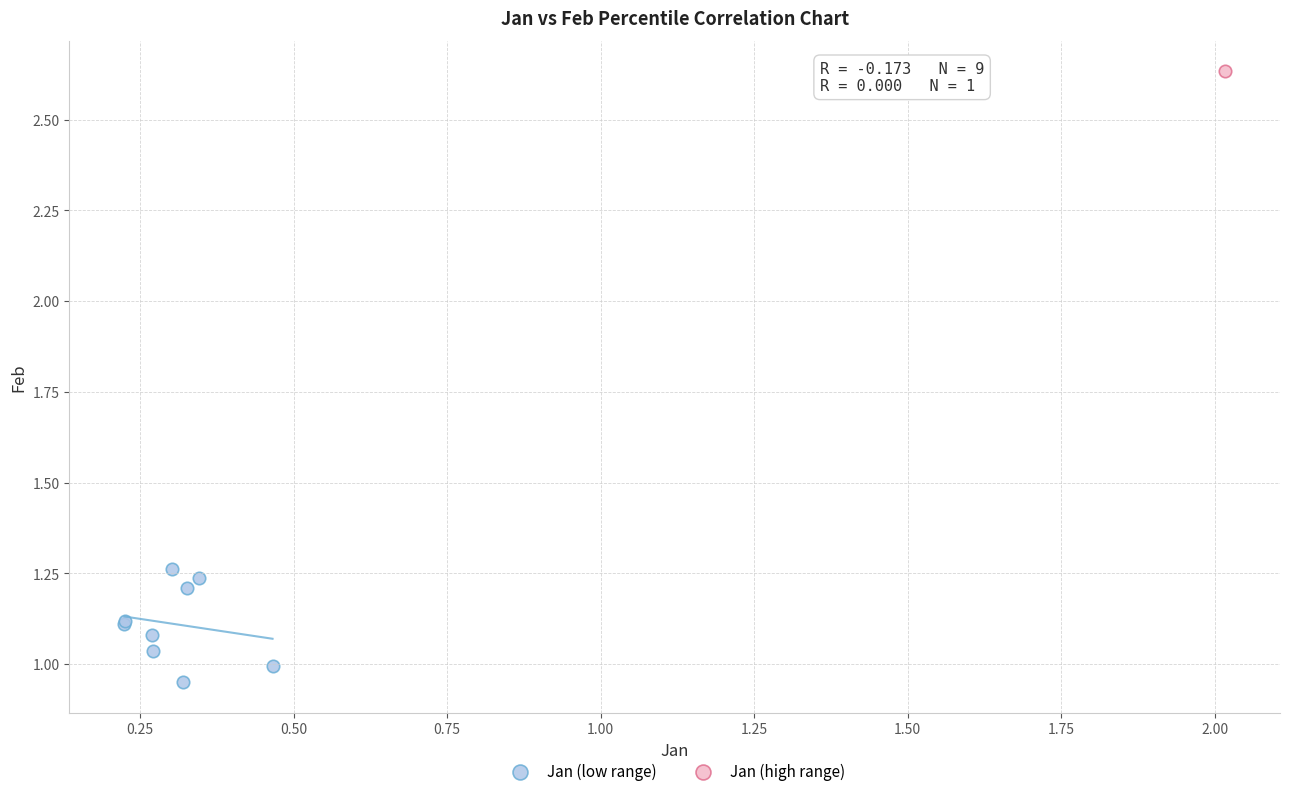

What are all the series names shown in the legend?

Jan (low range), Jan (high range)